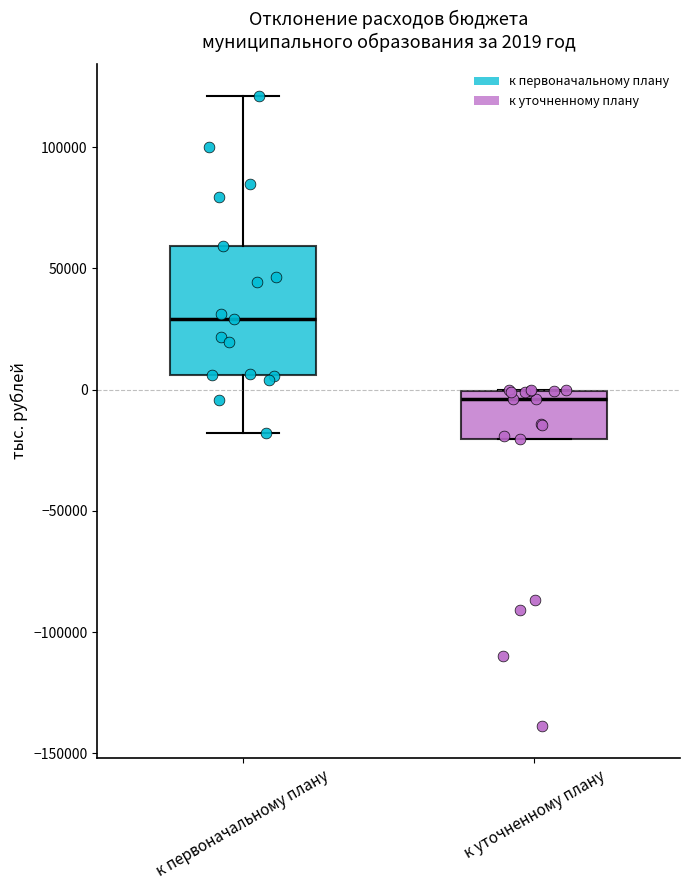

Which box's median line is the lowest?

к уточненному плану